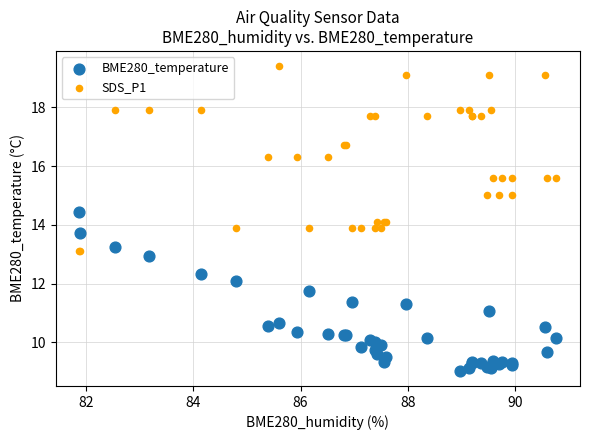

Which series reaches the maximum Y coordinate?

SDS_P1